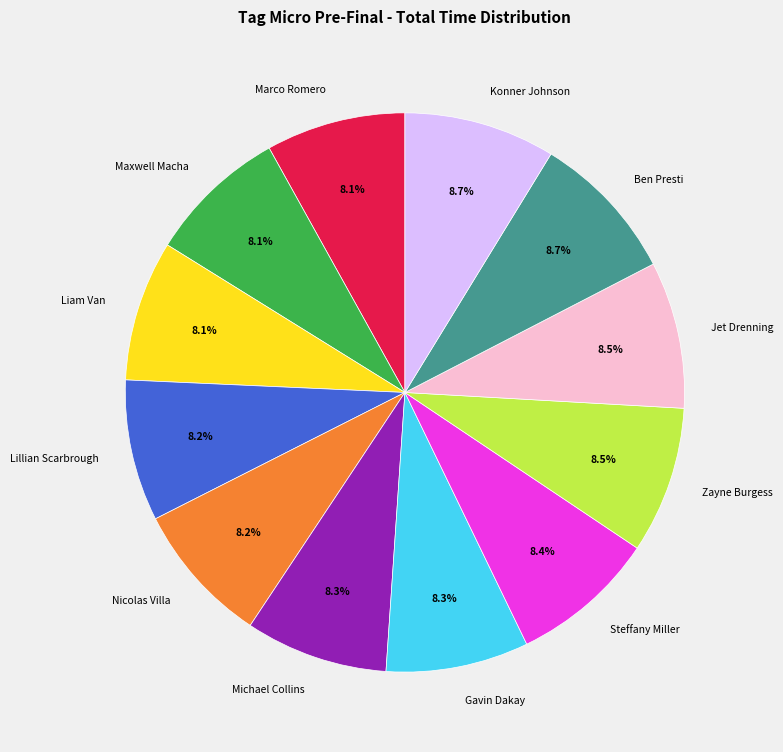

To the nearest percent, what percentage of the pie is Konner Johnson?

9%